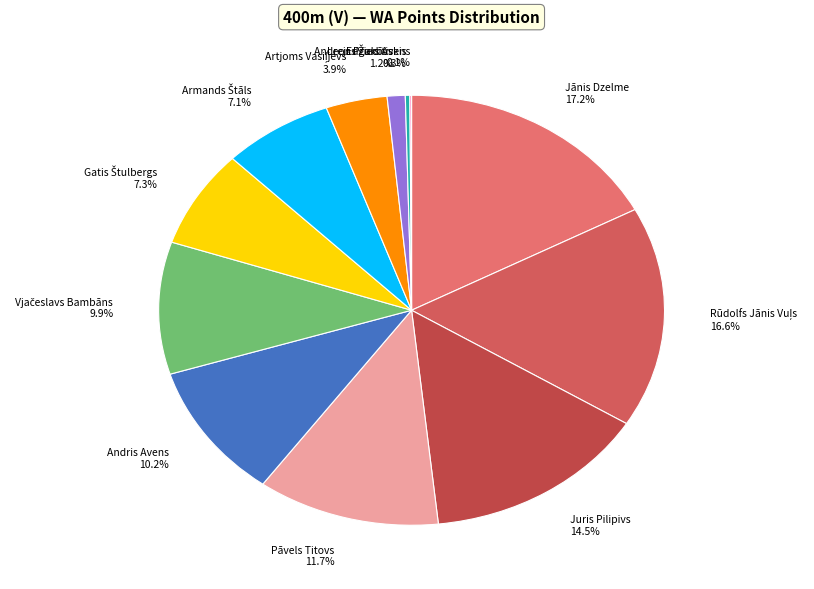

True or false: Pāvels Titovs accounts for 1% of the total.

False